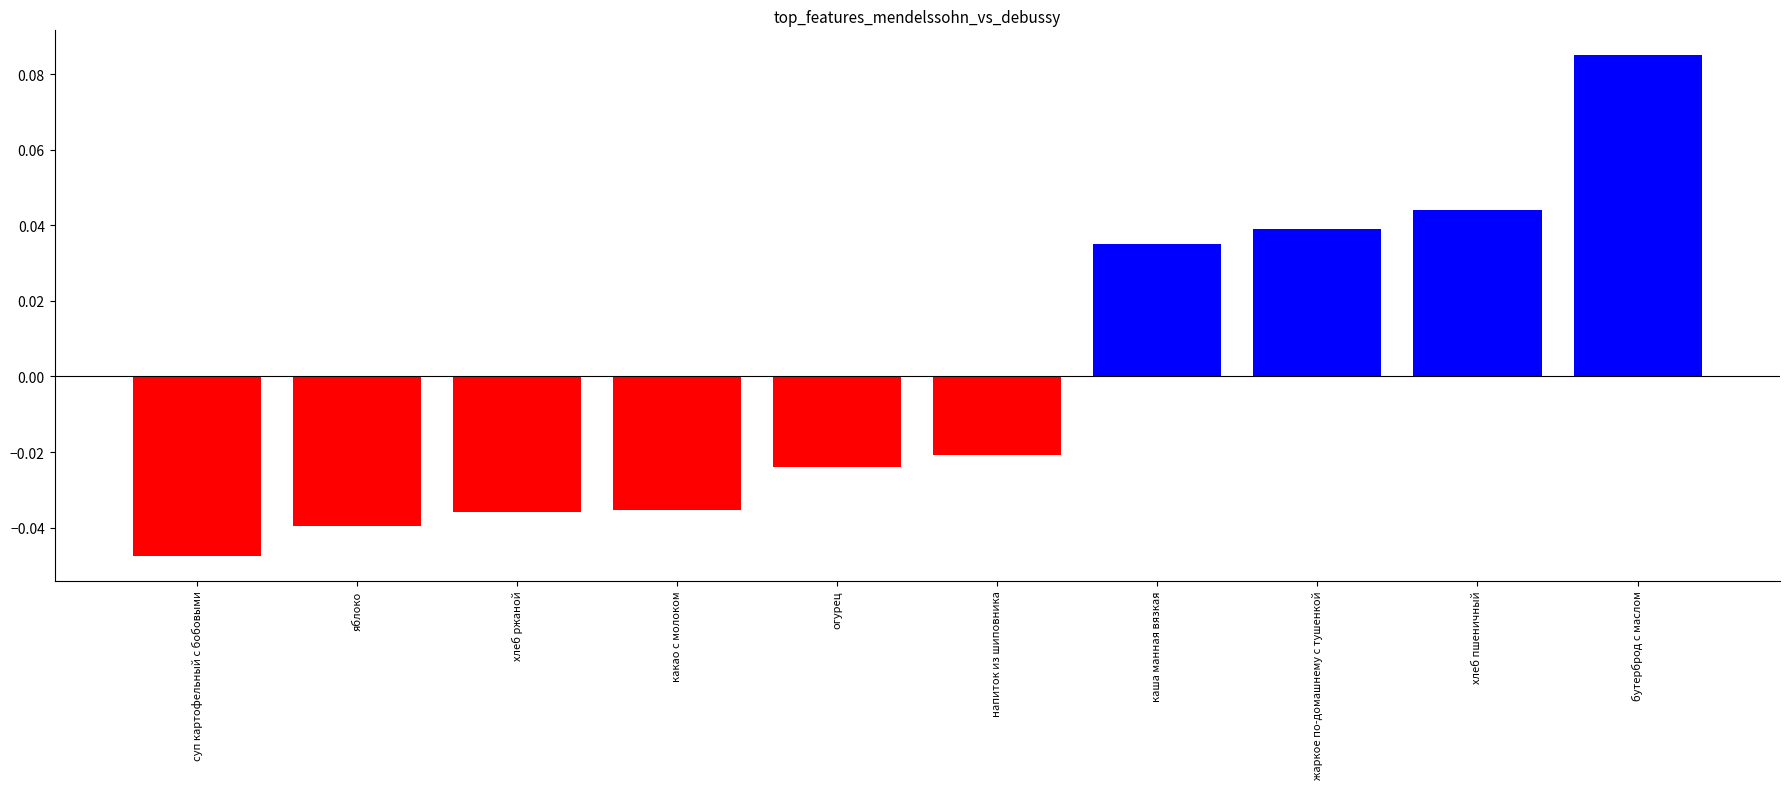

Reading right to left, what are all the values shown in this chart?

Калорийность: бутерброд с маслом=0.1	хлеб пшеничный=0.0	жаркое по-домашнему с тушенкой=0.0	каша манная вязкая=0.0	напиток из шиповника=-0.0	огурец=-0.0	какао с молоком=-0.0	хлеб ржаной=-0.0	яблоко=-0.0	суп картофельный с бобовыми=-0.0
negative: бутерброд с маслом=0.0	хлеб пшеничный=0.0	жаркое по-домашнему с тушенкой=0.0	каша манная вязкая=0.0	напиток из шиповника=-0.0	огурец=-0.0	какао с молоком=-0.0	хлеб ржаной=-0.0	яблоко=-0.0	суп картофельный с бобовыми=-0.0
positive: бутерброд с маслом=0.1	хлеб пшеничный=0.0	жаркое по-домашнему с тушенкой=0.0	каша манная вязкая=0.0	напиток из шиповника=0.0	огурец=0.0	какао с молоком=0.0	хлеб ржаной=0.0	яблоко=0.0	суп картофельный с бобовыми=0.0